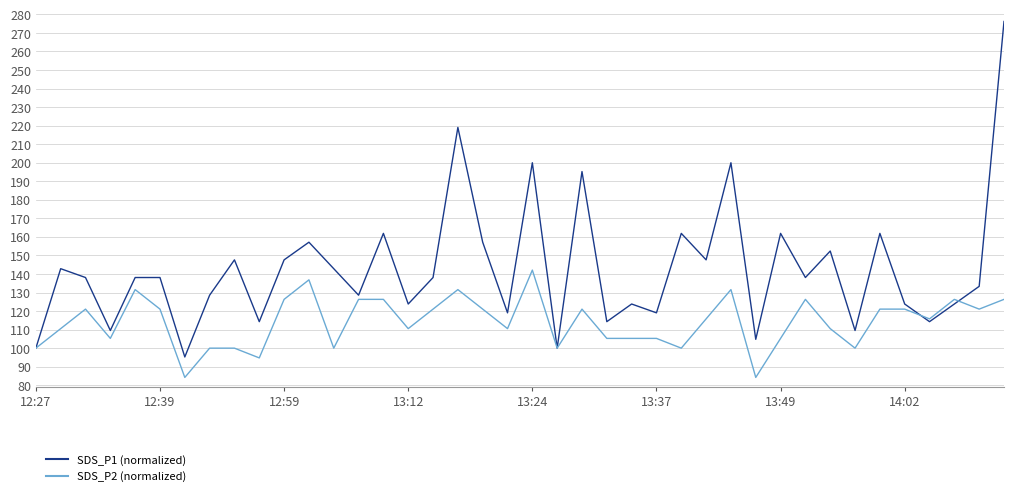

Which series has the largest range (max minus min)?

SDS_P1 (normalized)